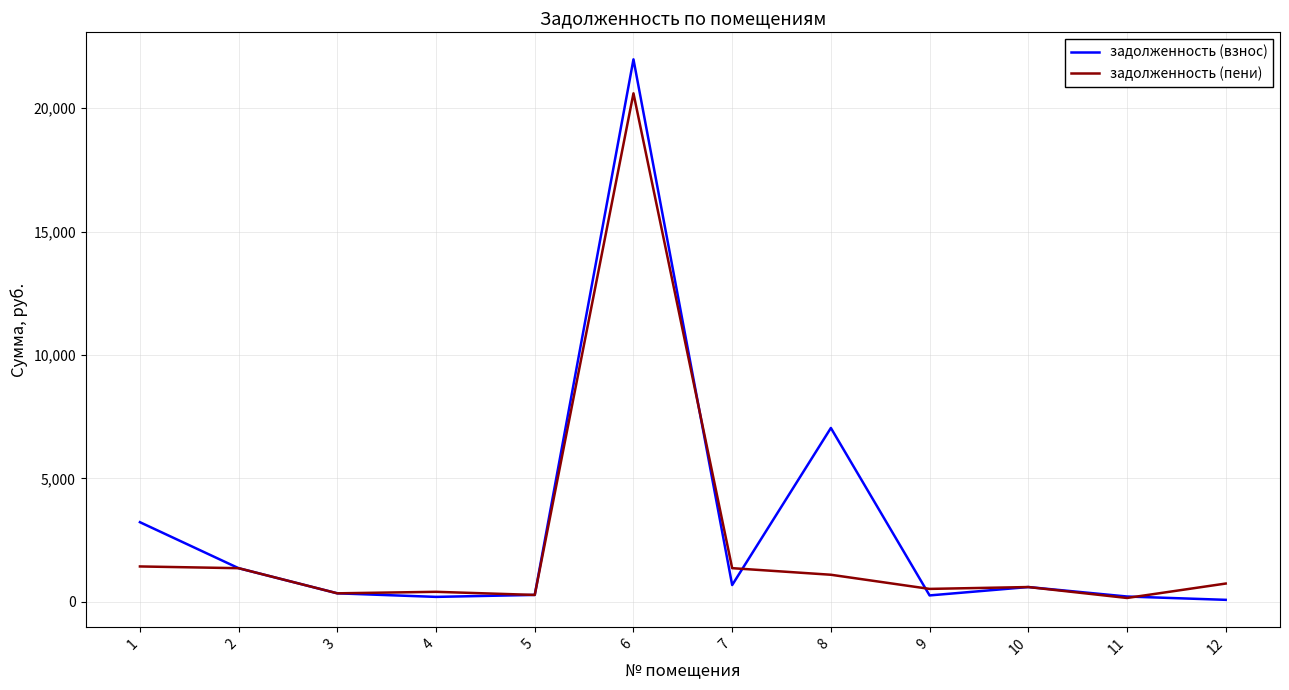

At which category is the sum across all series the highest?

6